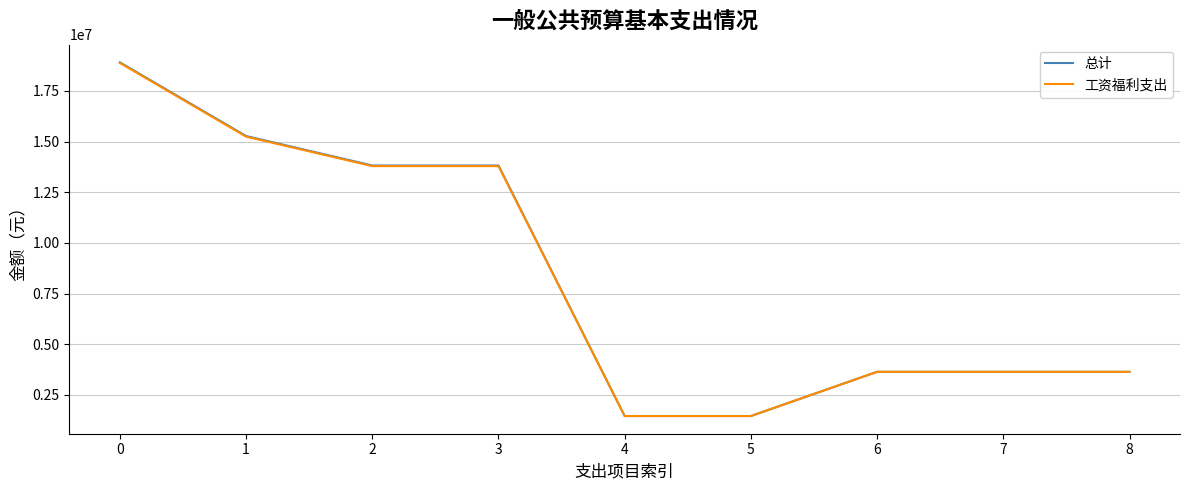

What is the greatest value displayed?

18910856.8